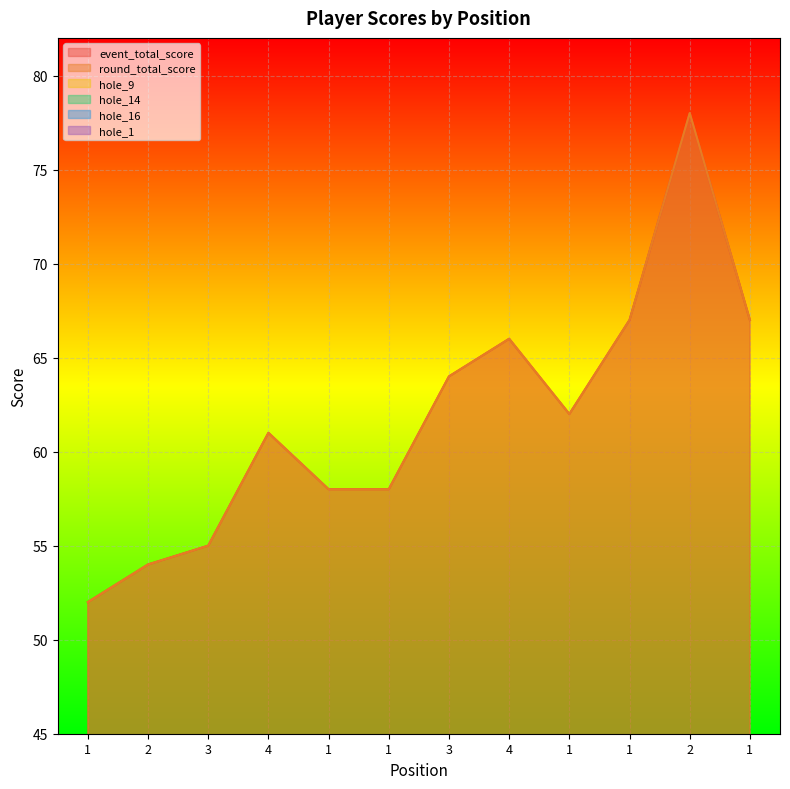

In hole_14, how many points are higher than both neighbors (excluding endpoints)?

1